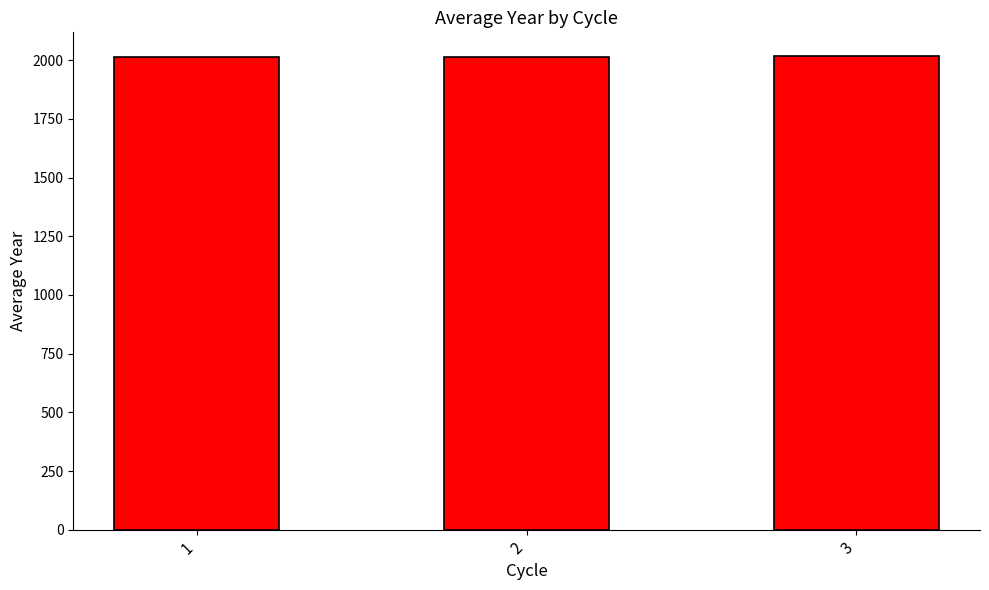

Is it true that the value at 2 is 3180?

False